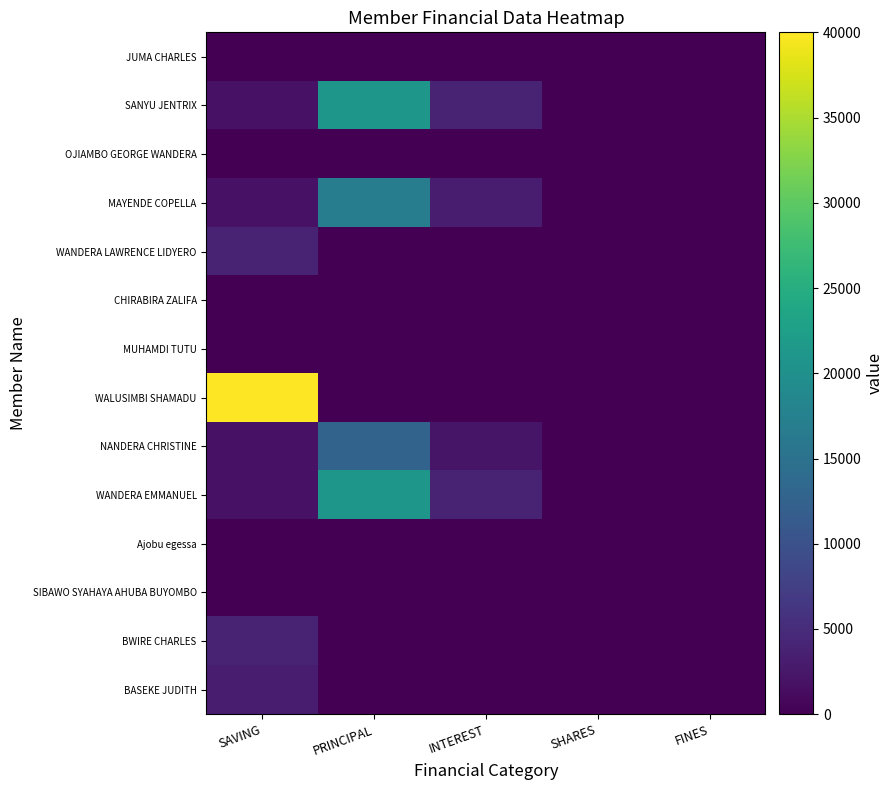

Which has a higher value, SAVING or PRINCIPAL?

SAVING